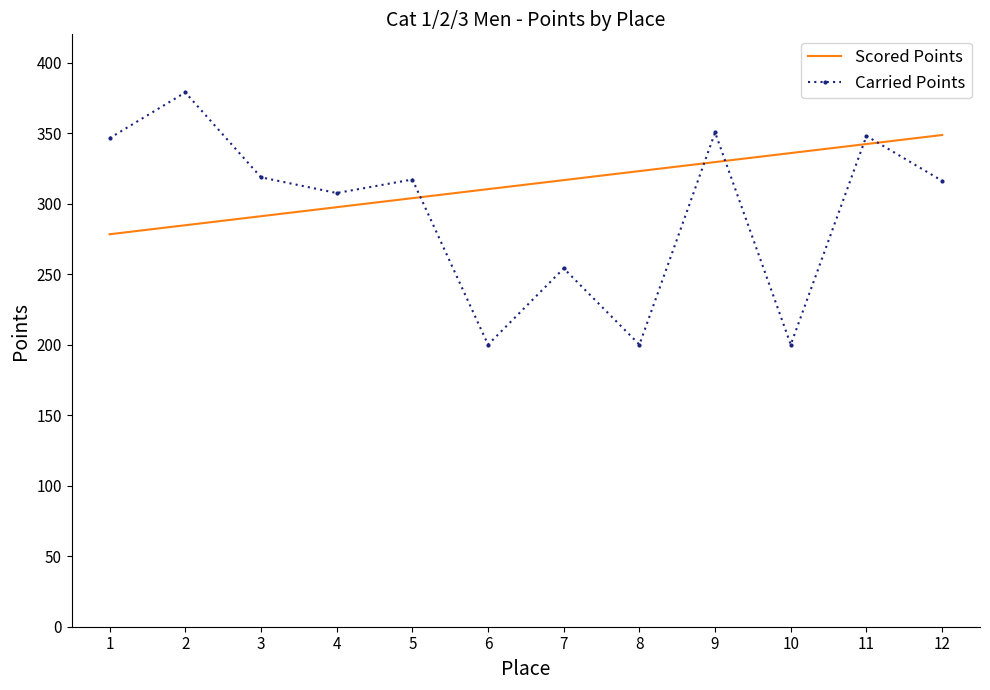

The value of Scored Points at 3 is 291.1. True or false?

True